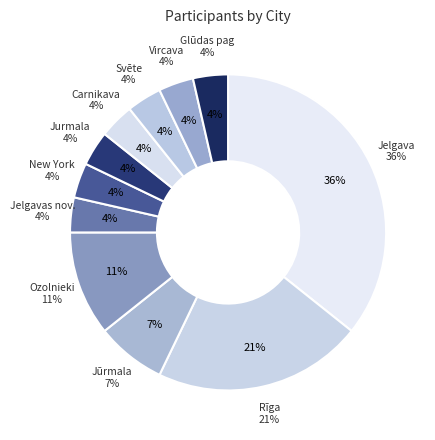

The Jelgava slice represents 36% of the pie. True or false?

True